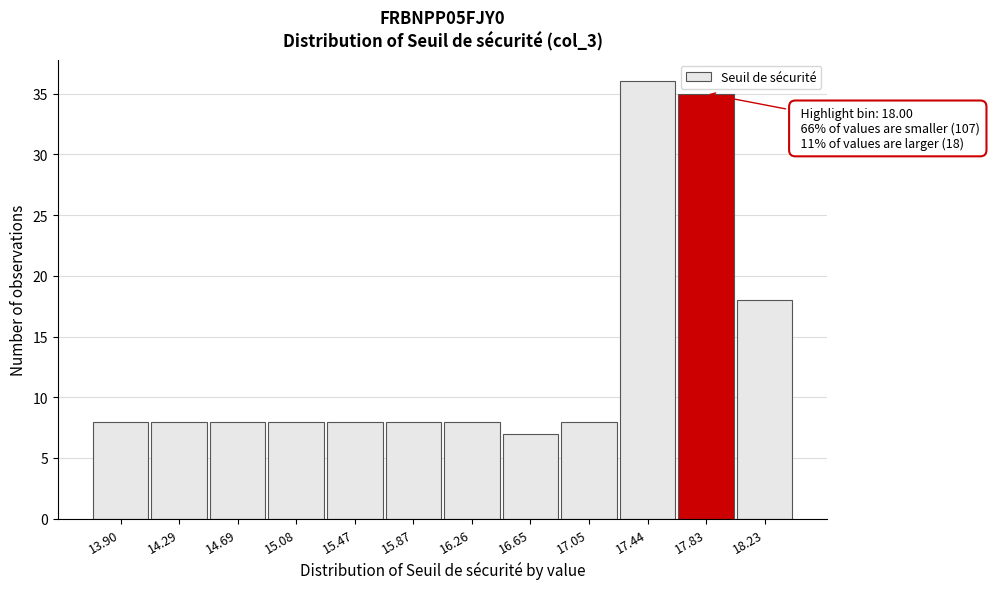

Reading left to right, transcribe all the data shown in this chart.

8	8	8	8	8	8	8	7	8	36	35	18